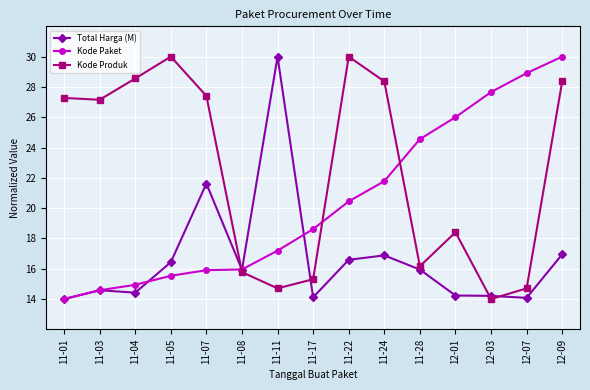

How many values in the Total Harga (M) series are below 15?

7